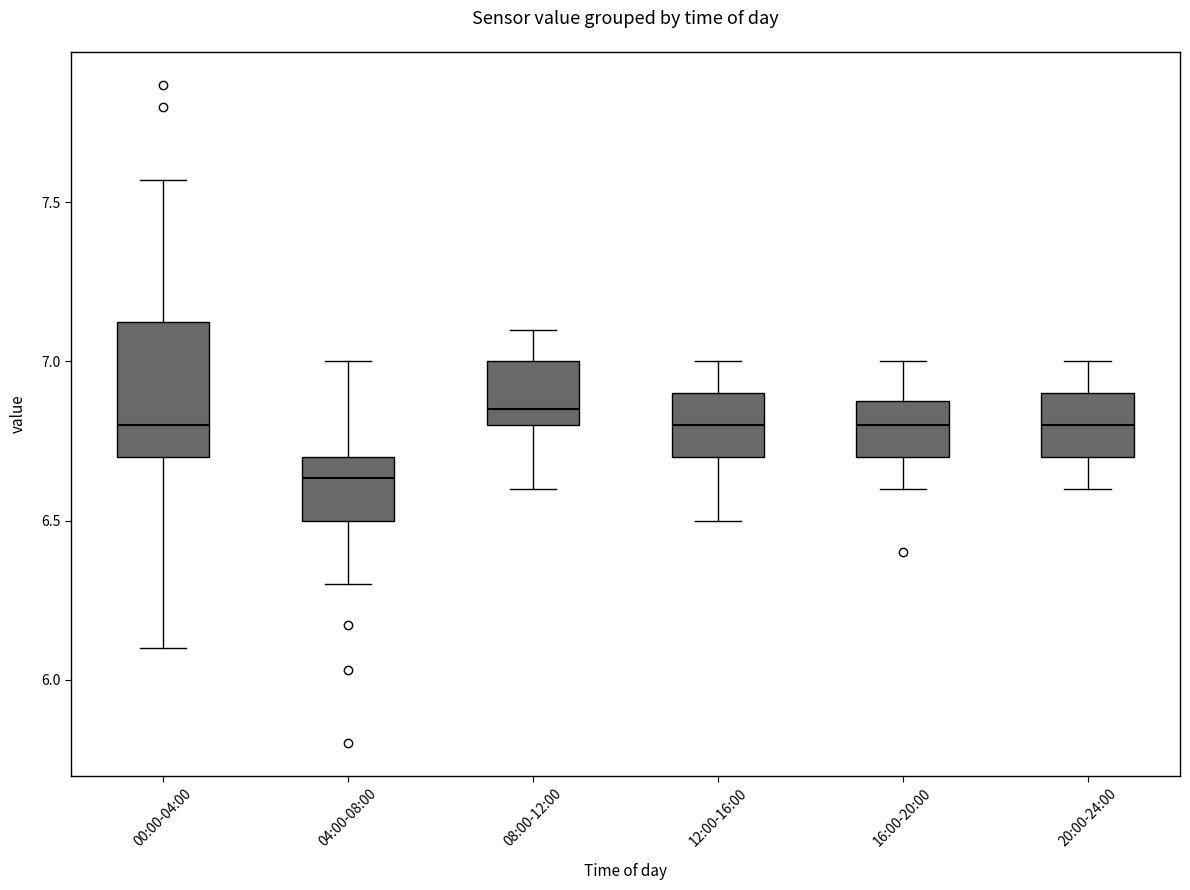

Which box is the tallest, from its lower edge to its upper edge?

00:00-04:00